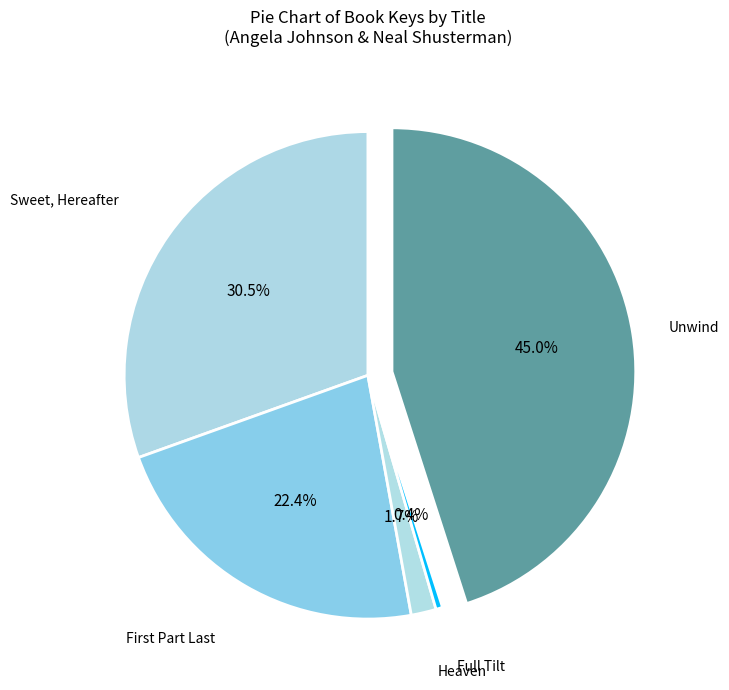

How many slices are in this pie chart?

5